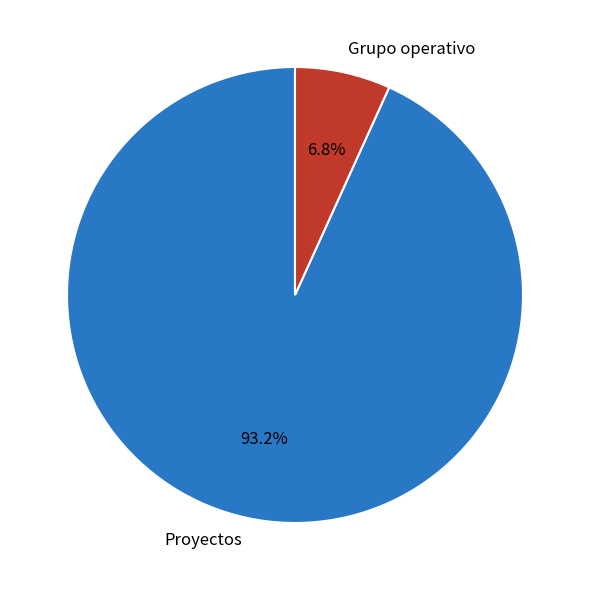

Rank the categories by value from highest to lowest.

Proyectos, Grupo operativo